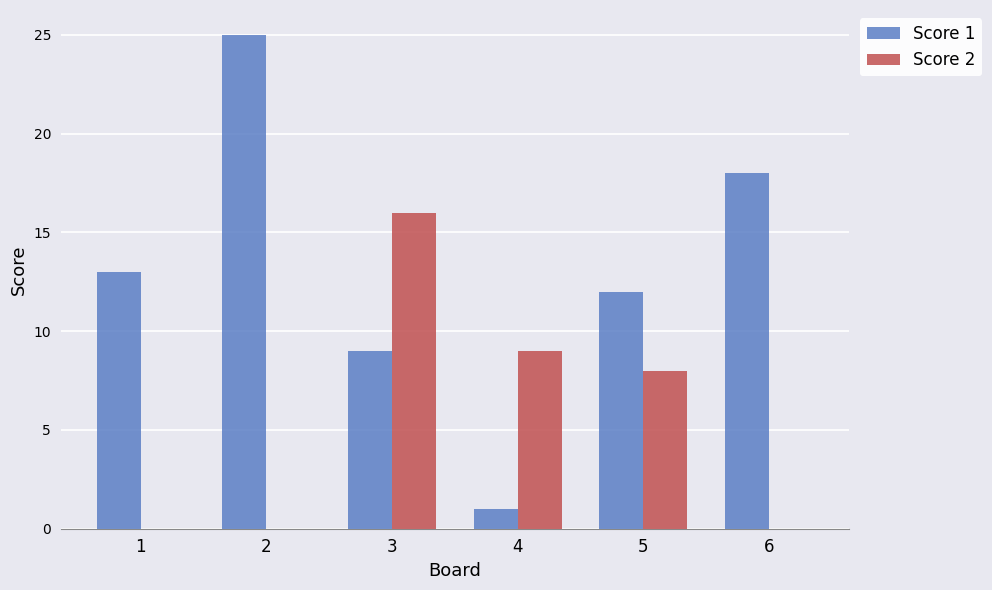

Which series has the largest total across all categories?

Score 1